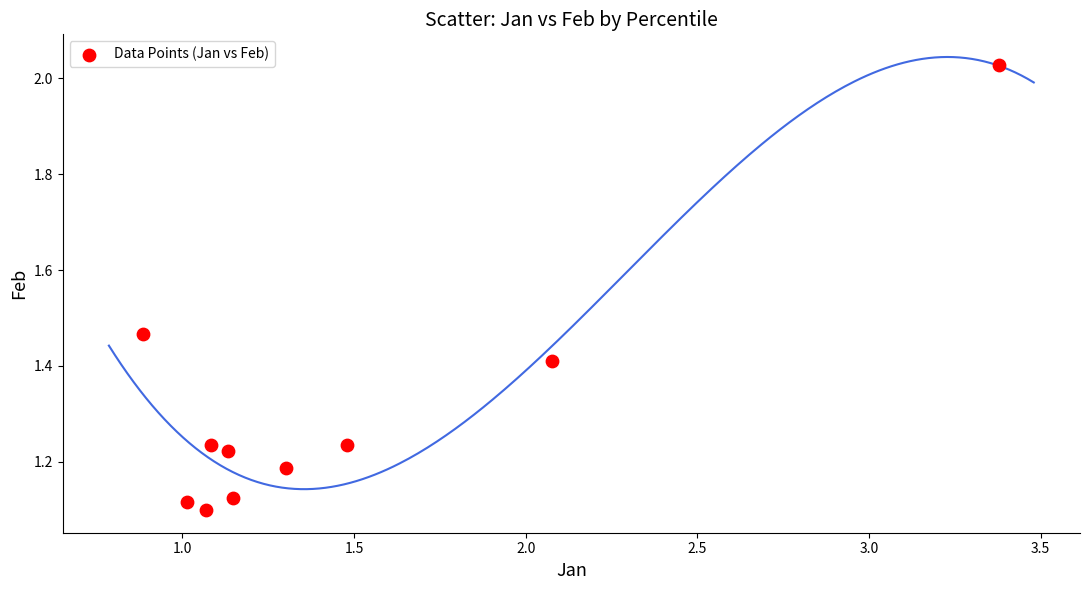

What is the average Y value?

1.3